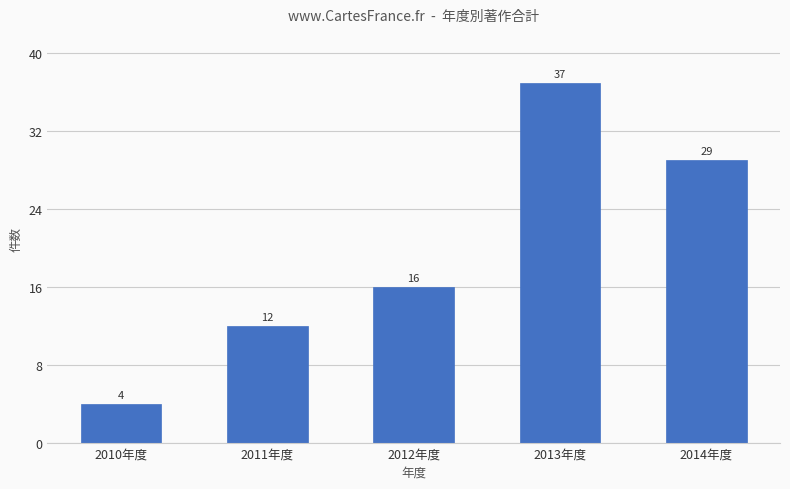

Approximately how many times larger is the value at 2012年度 compared to 2010年度?

4.0